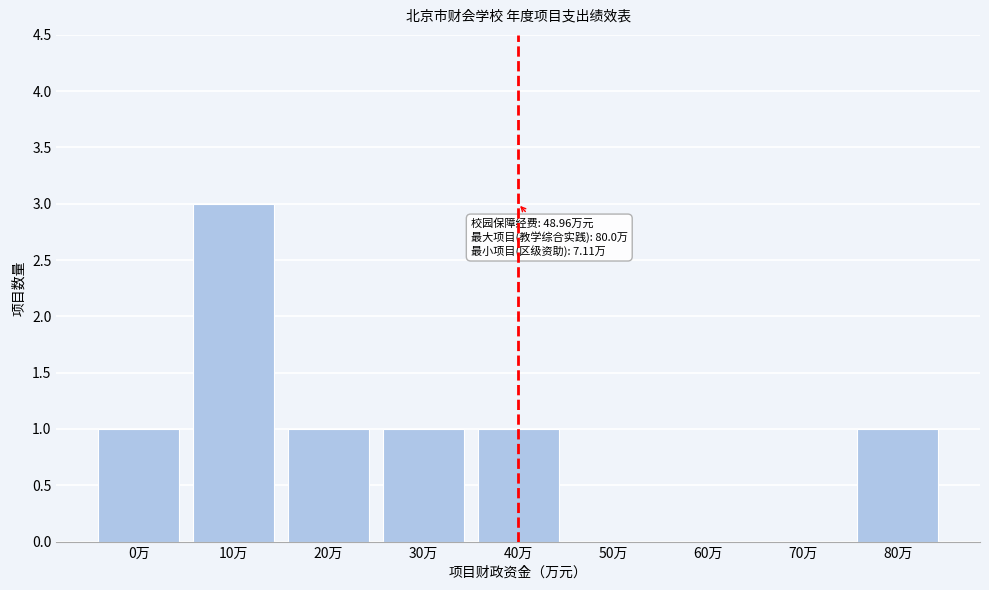

Reading right to left, what are all the values shown in this chart?

80万=1	70万=0	60万=0	50万=0	40万=1	30万=1	20万=1	10万=3	0万=1